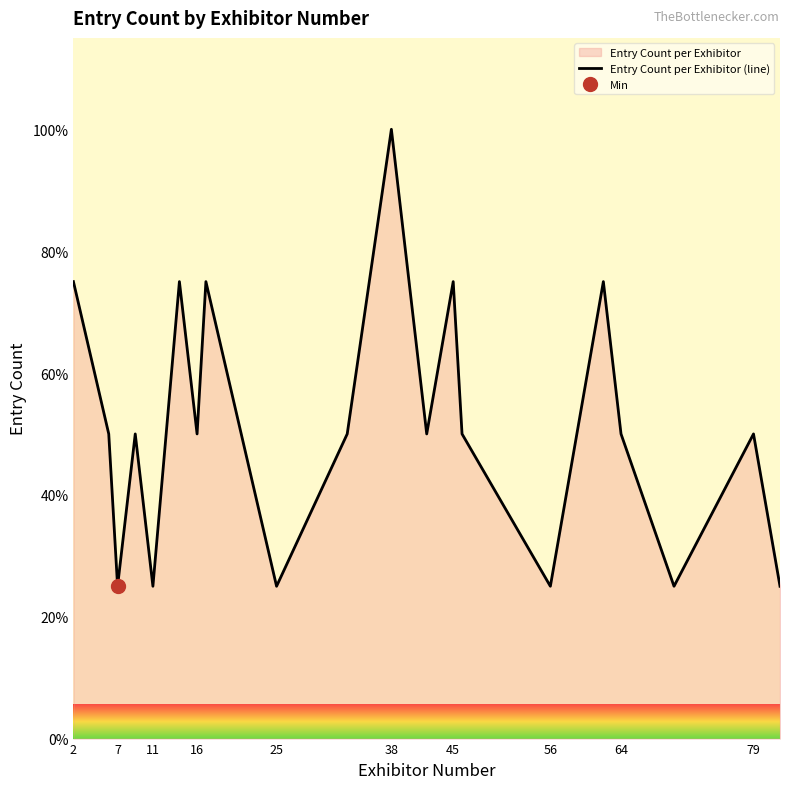

How many points are lower than both their immediate neighbors (excluding endpoints)?

7